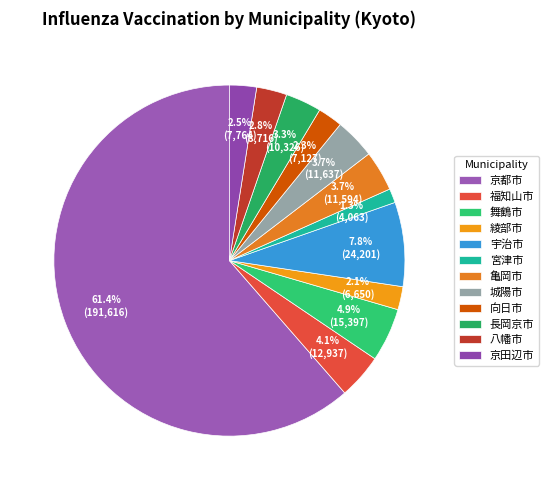

The 京都市 slice represents 53% of the pie. True or false?

False